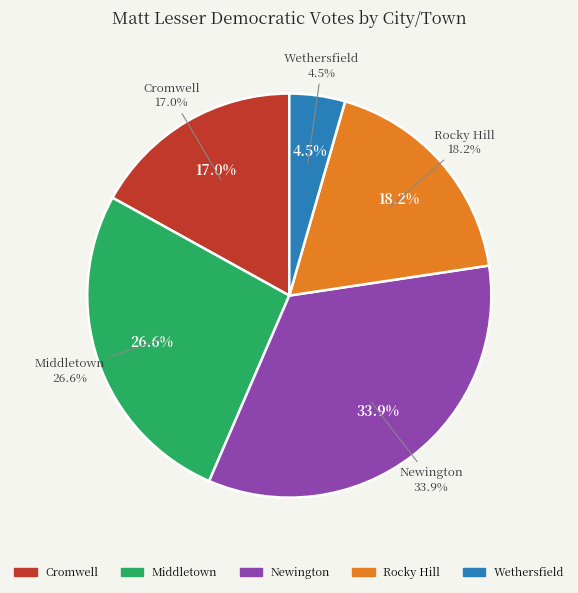

To the nearest percent, what is the average slice percentage?

20%